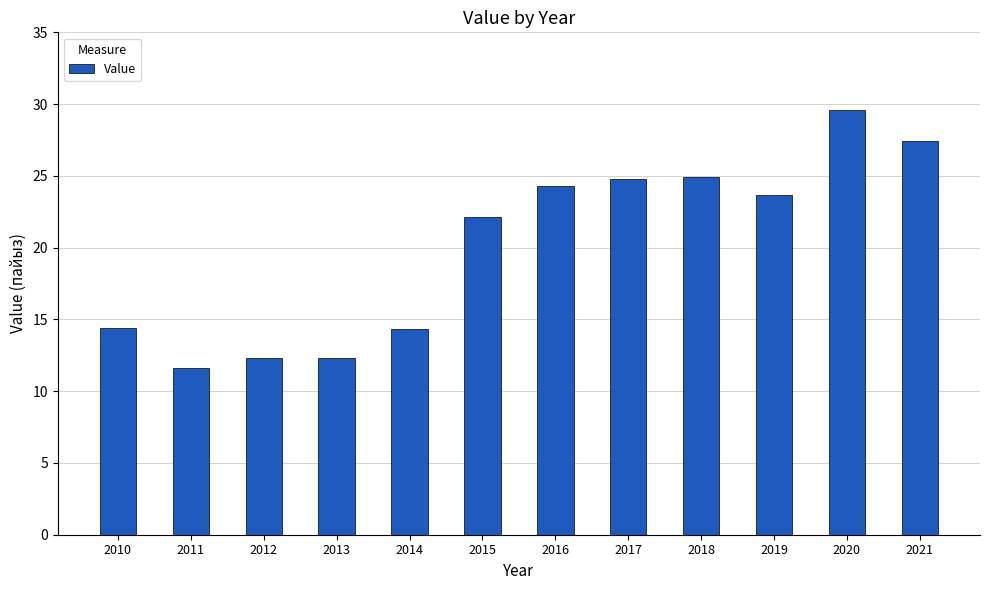

The value at 2012 is 12.3. True or false?

True